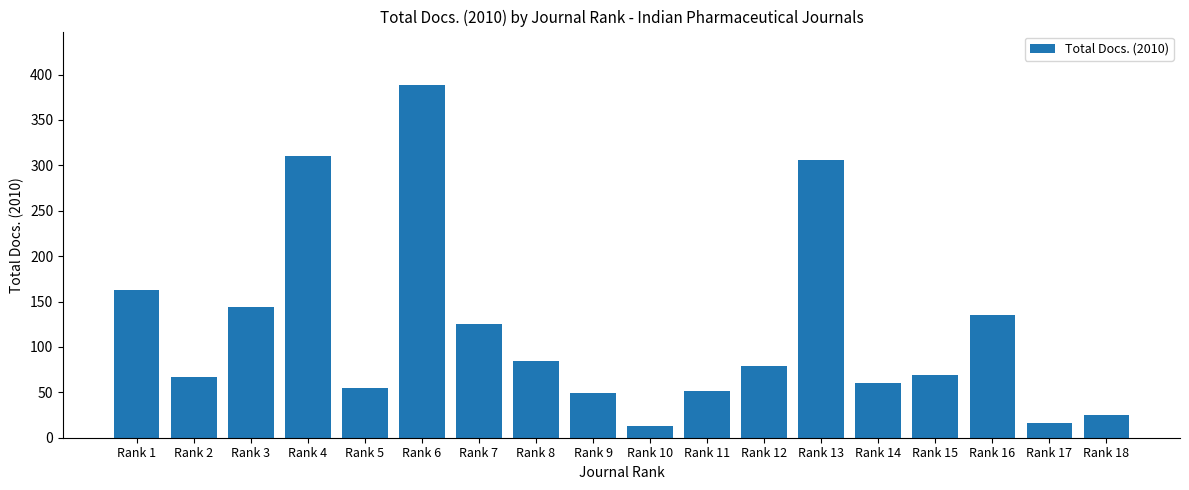

Between Rank 16 and Rank 5, which is larger?

Rank 16